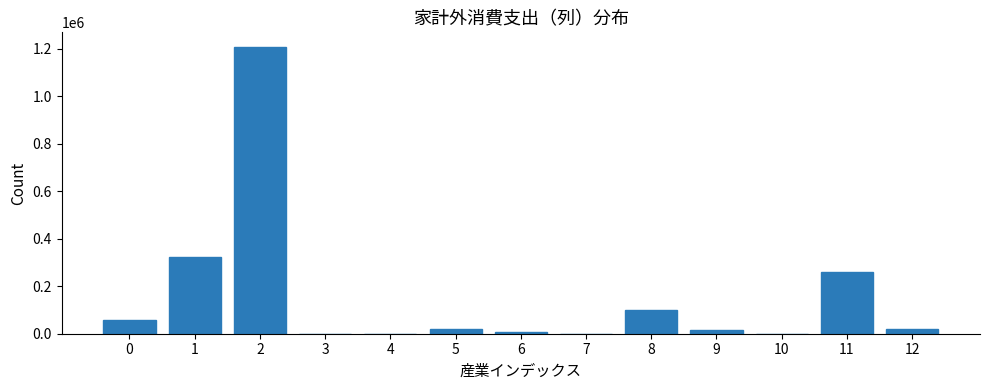

Is it true that the value at 11 is 260285?

True